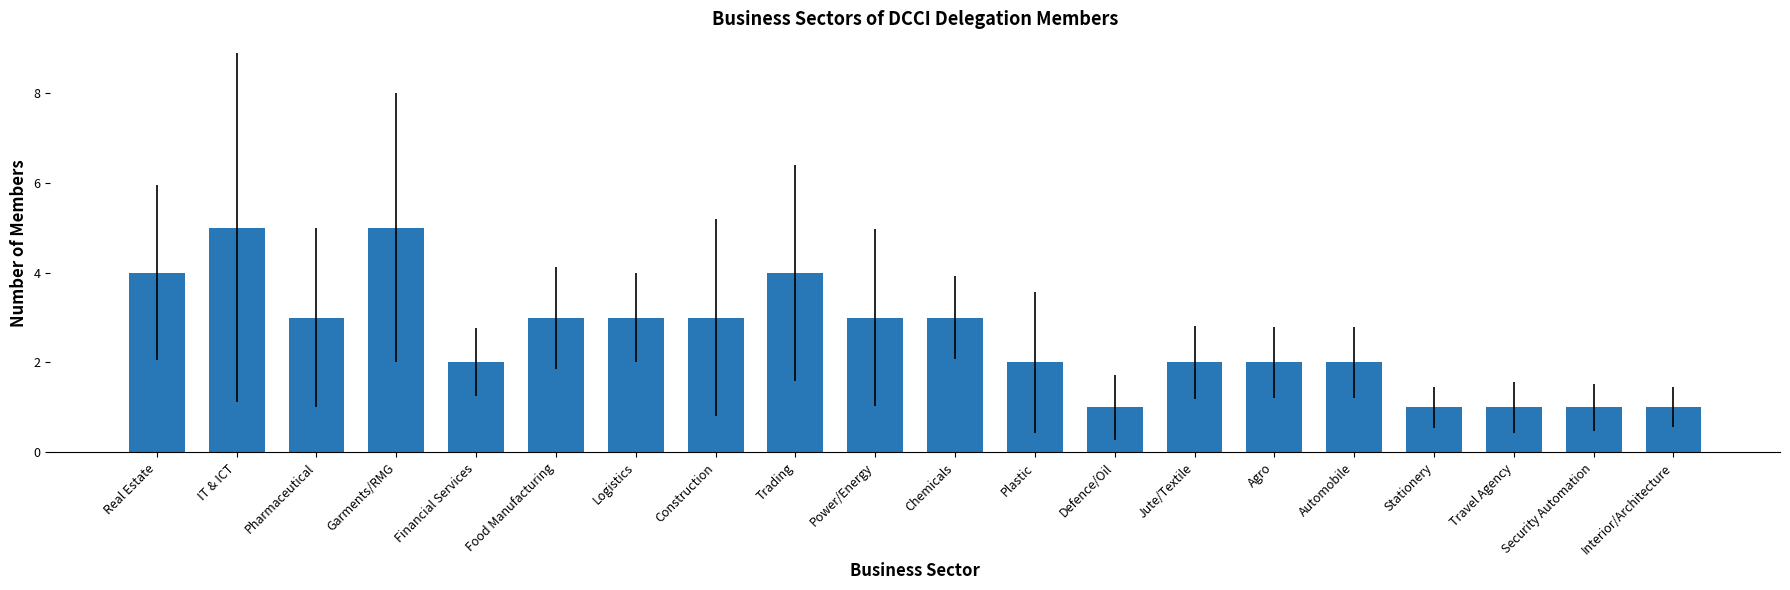

Approximately how many times larger is the value at Trading compared to Real Estate?

1.0